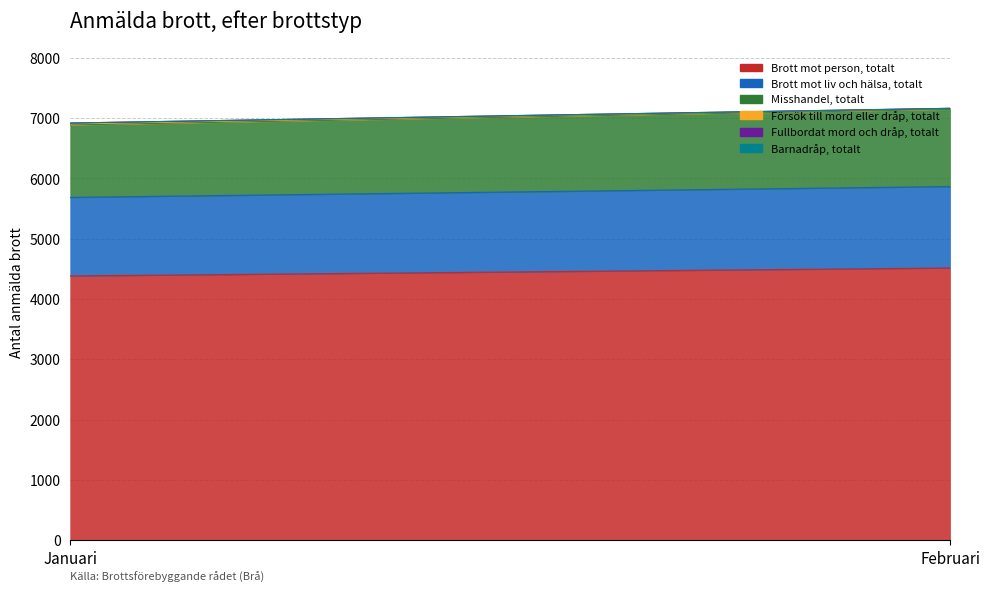

What is the label of the 2nd point from the left?

Februari